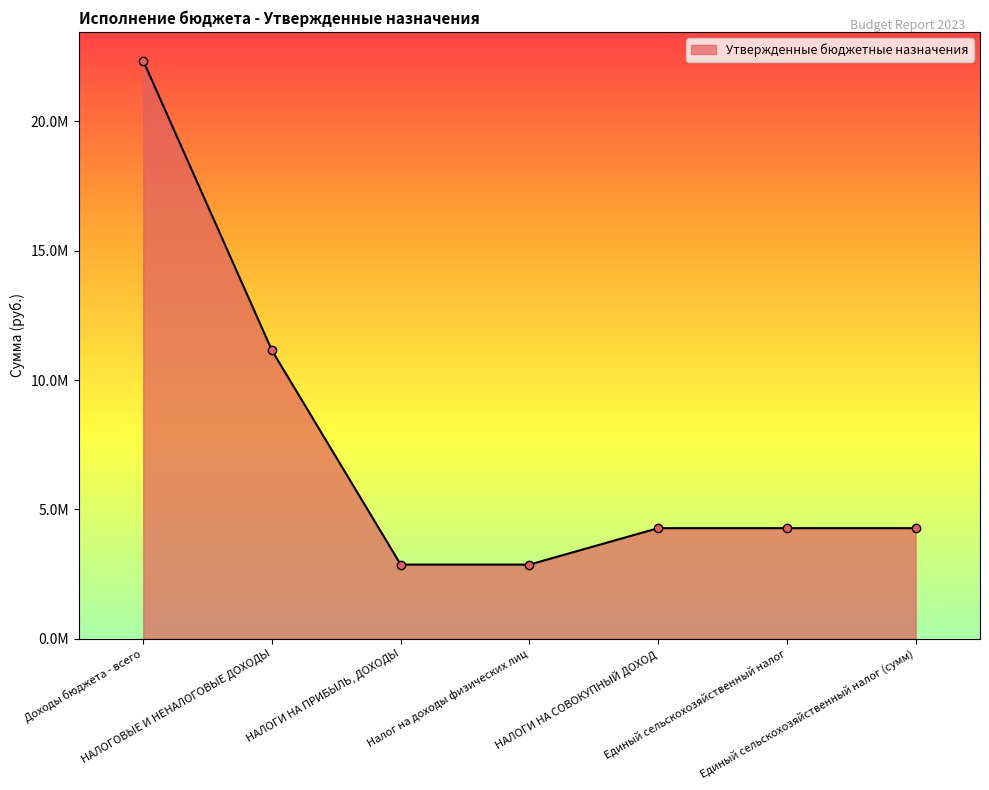

What is the difference between the maximum and second lowest values?

19481900